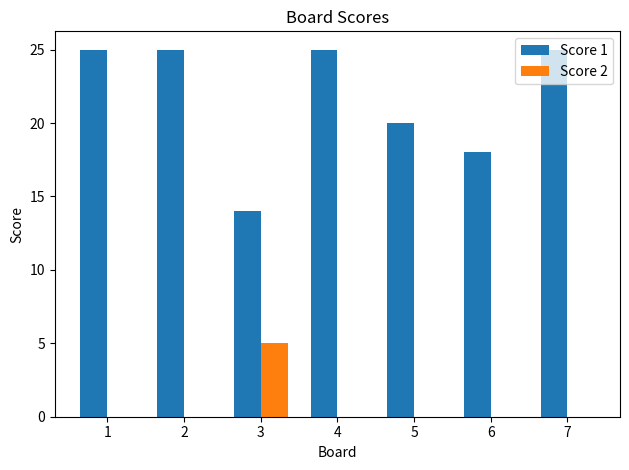

The value of Score 1 at 1 is 25. True or false?

True